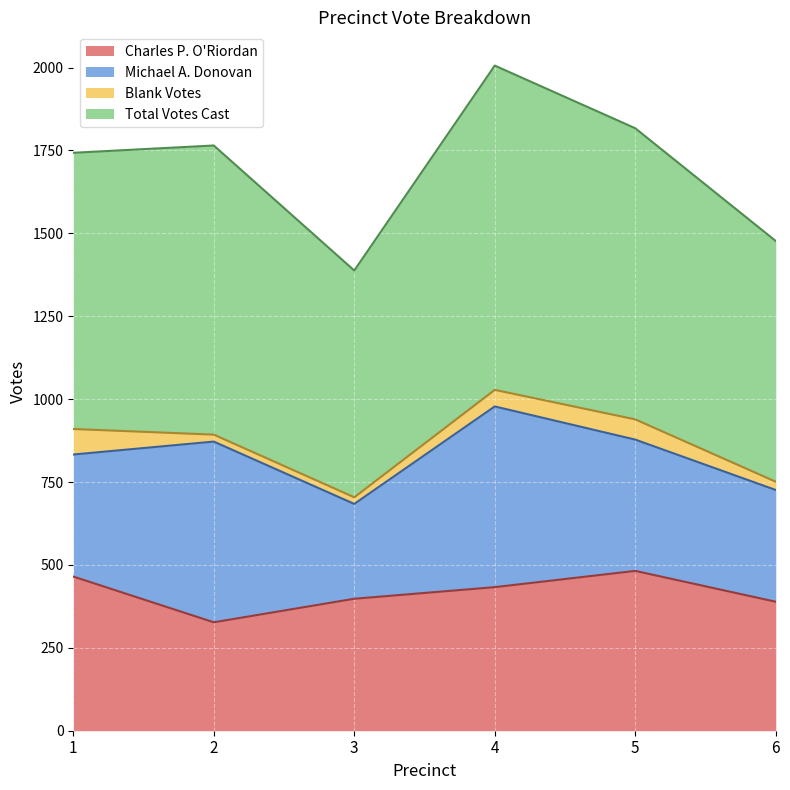

True or false: Charles P. O'Riordan has a value of 465 at 1.

True